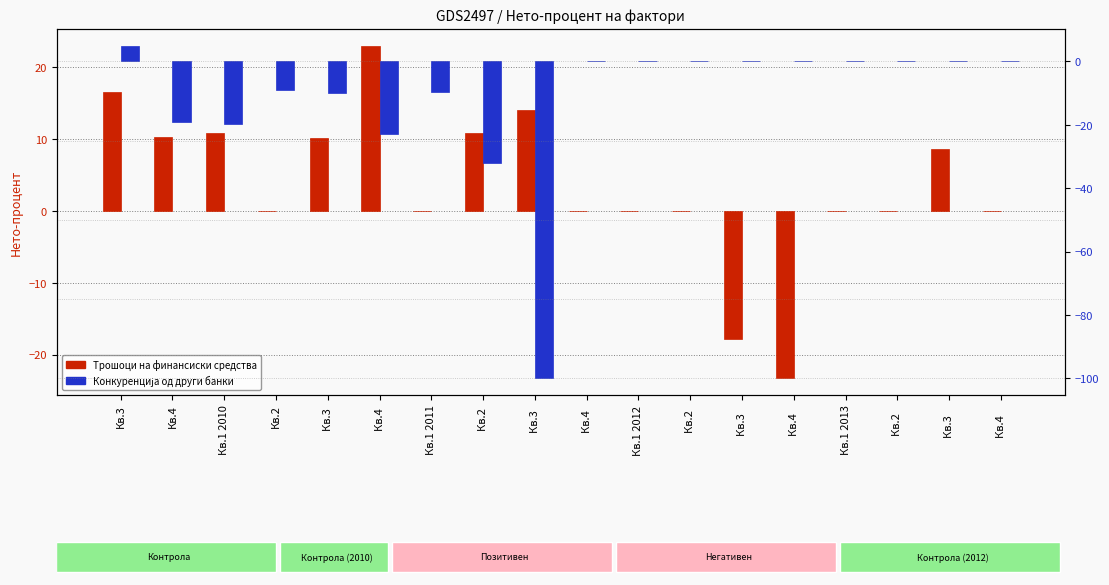

The Трошоци на финансиски средства series shows -16.4 at Кв.4  . True or false?

False